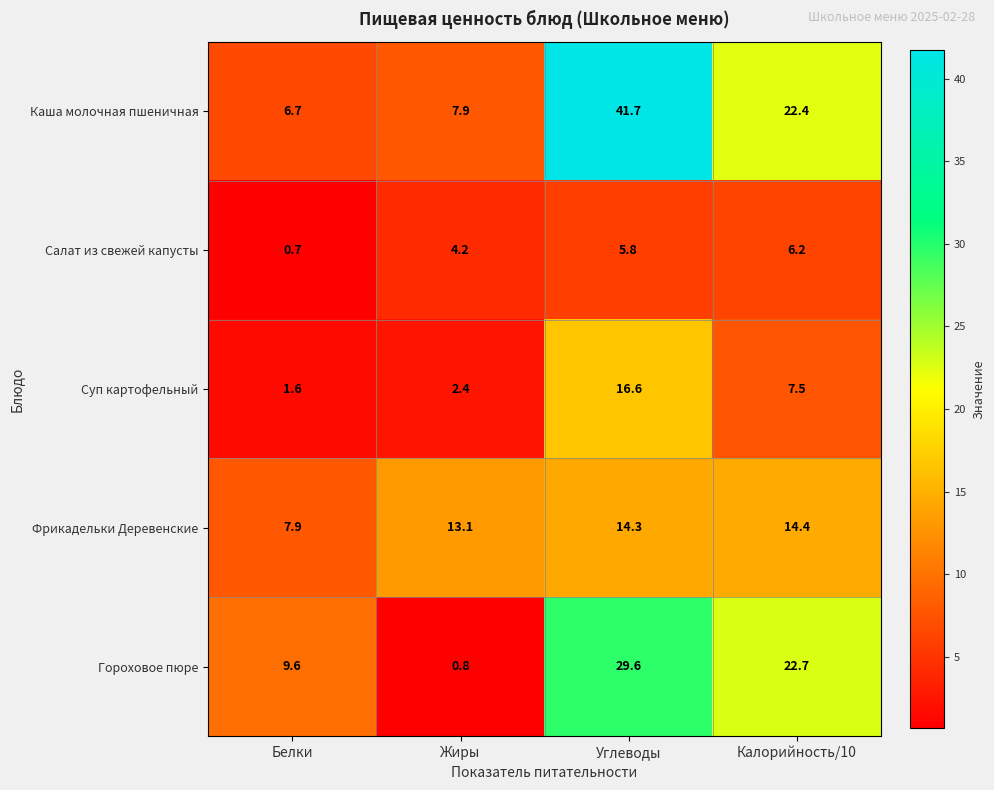

What is the approximate value of Каша молочная пшеничная at Белки?

6.7